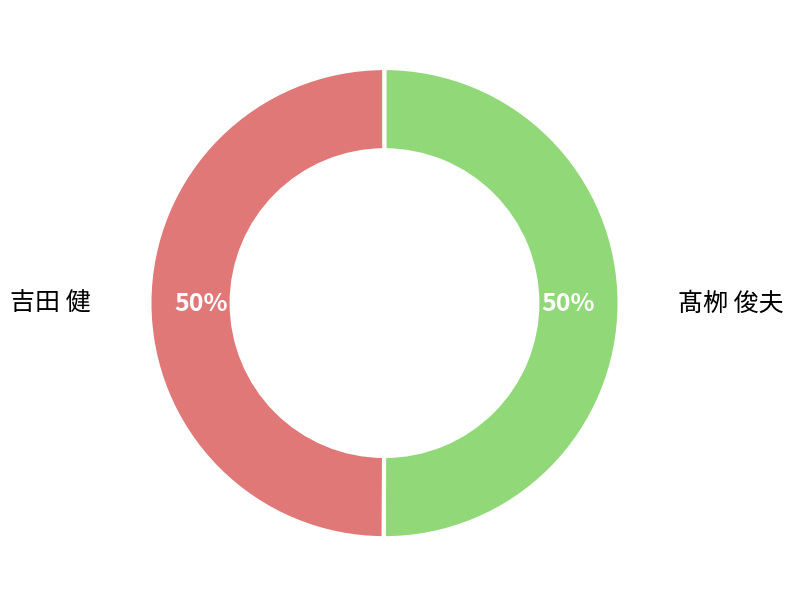

To the nearest percent, what is the average slice percentage?

50%